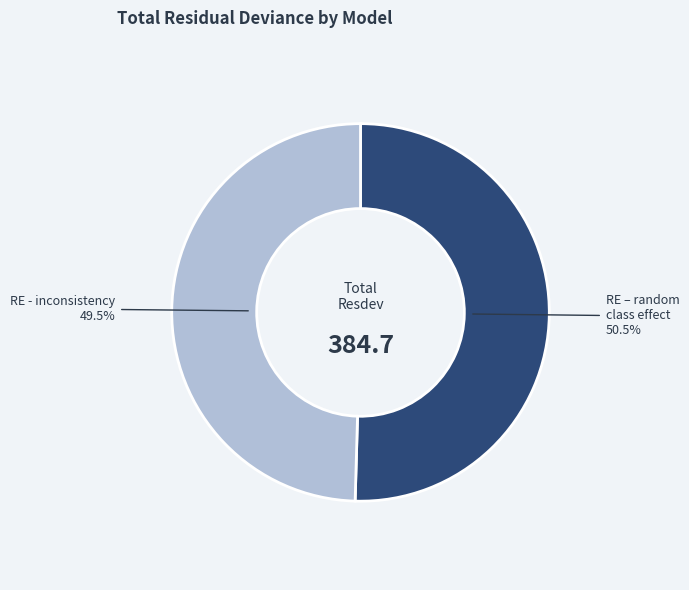

What is the smallest slice in the pie chart?

RE - inconsistency